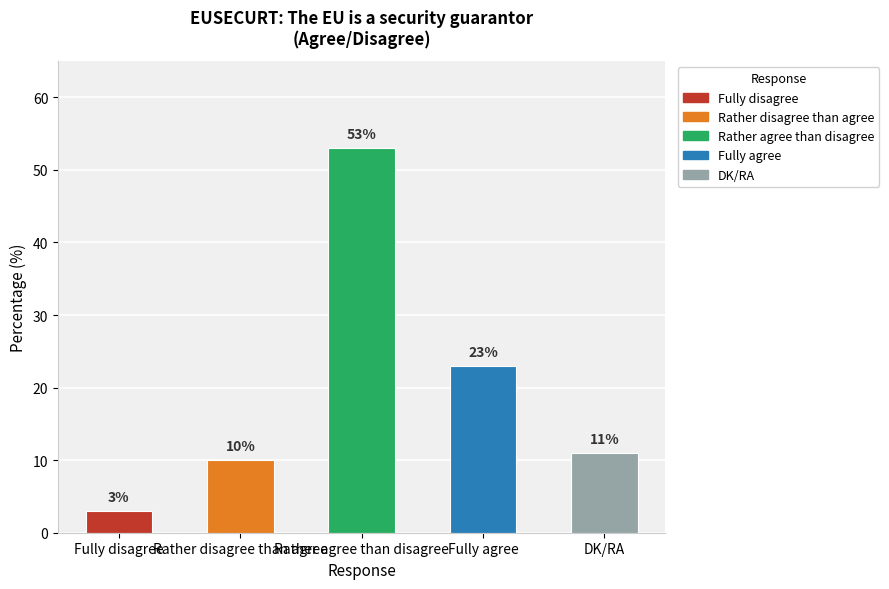

Rank the categories by value from highest to lowest.

Rather agree than disagree, Fully agree, DK/RA, Rather disagree than agree, Fully disagree